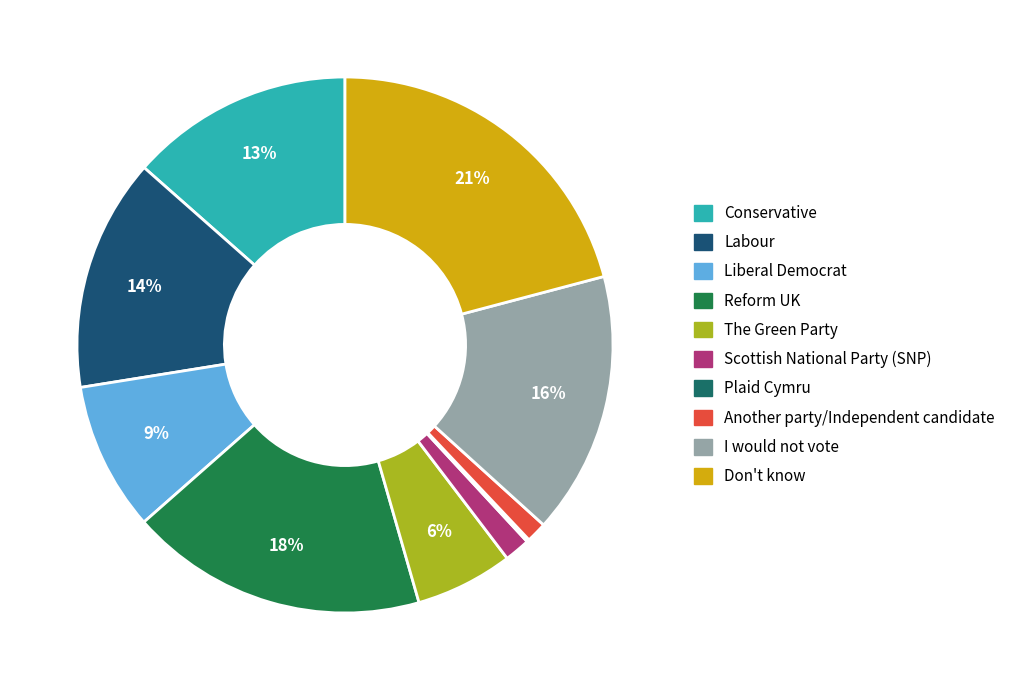

Is there a majority slice in this chart?

No